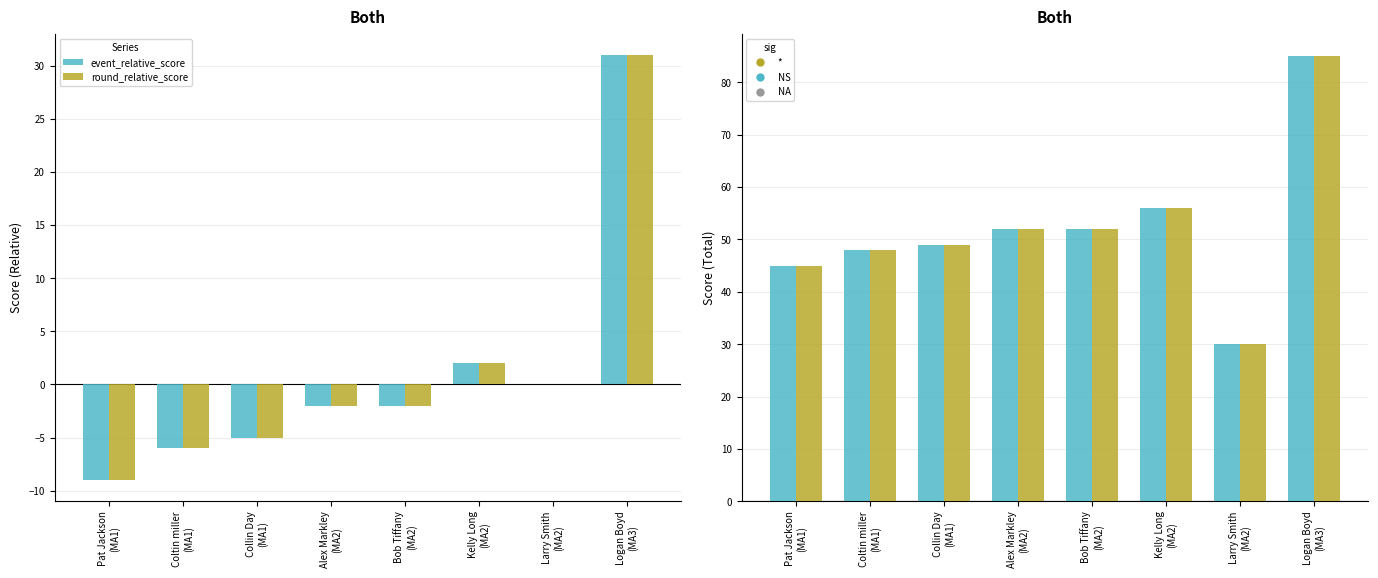

What is the label of the 4th bar from the left?

Alex Markley
(MA2)